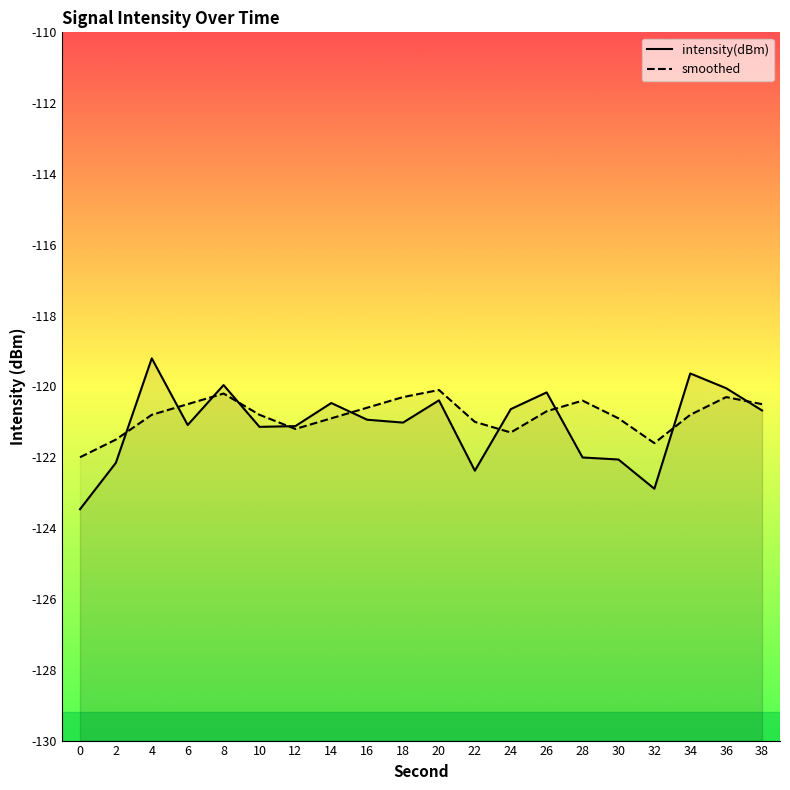

Which series ends up on top after the final intersection of smoothed and intensity(dBm)?

smoothed